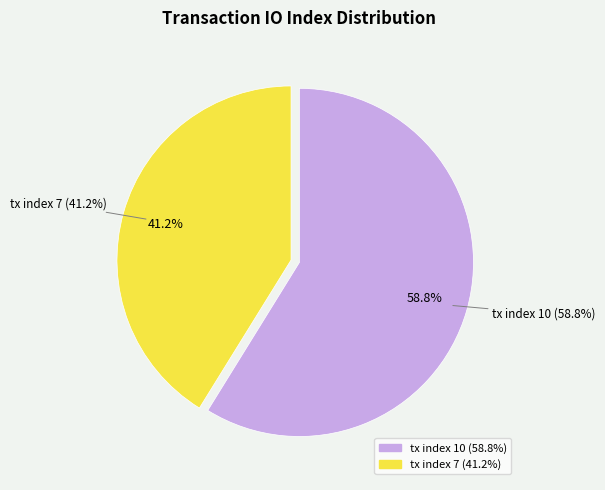

Is tx index 10 the majority of the pie?

Yes